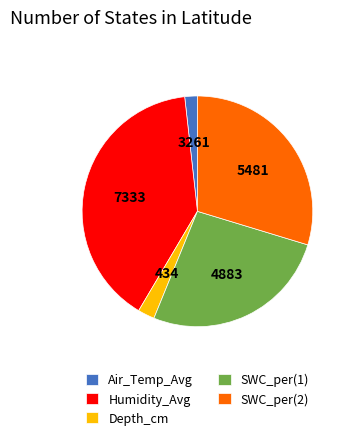

The Humidity_Avg slice represents 28% of the pie. True or false?

False